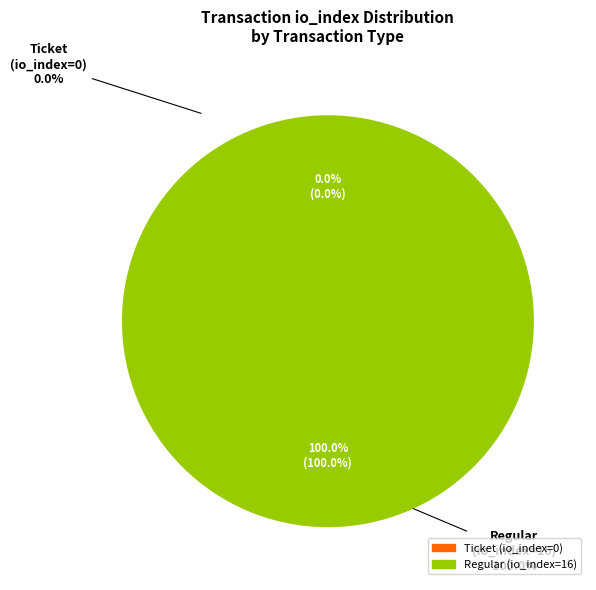

To the nearest percent, what is the combined percentage of Regular (io_index=16) and Ticket (io_index=0)?

100%